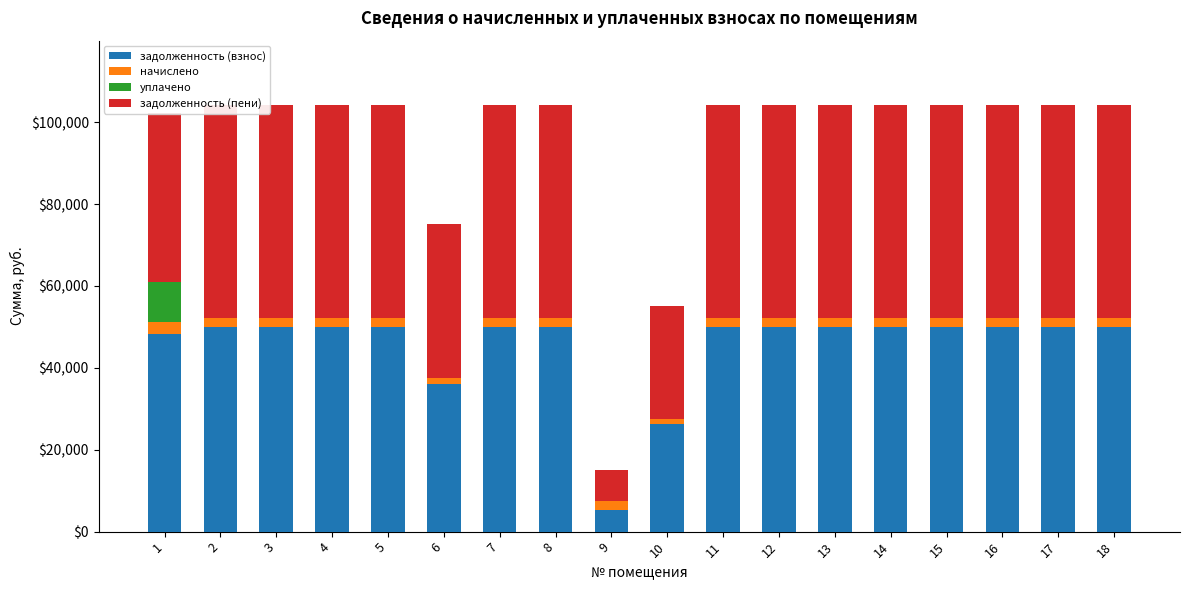

What is the average value of the задолженность (взнос) series?

45282.6